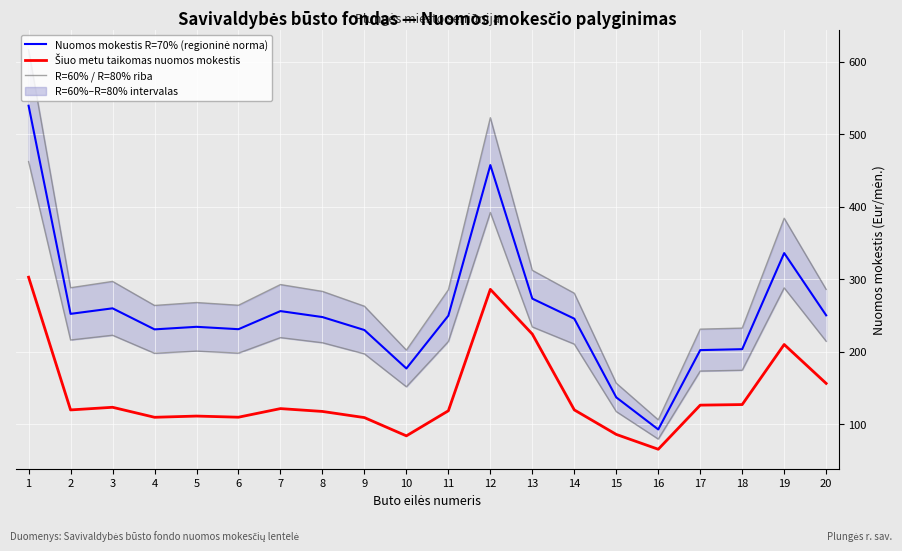

Between 9 and 13, which is larger?

13